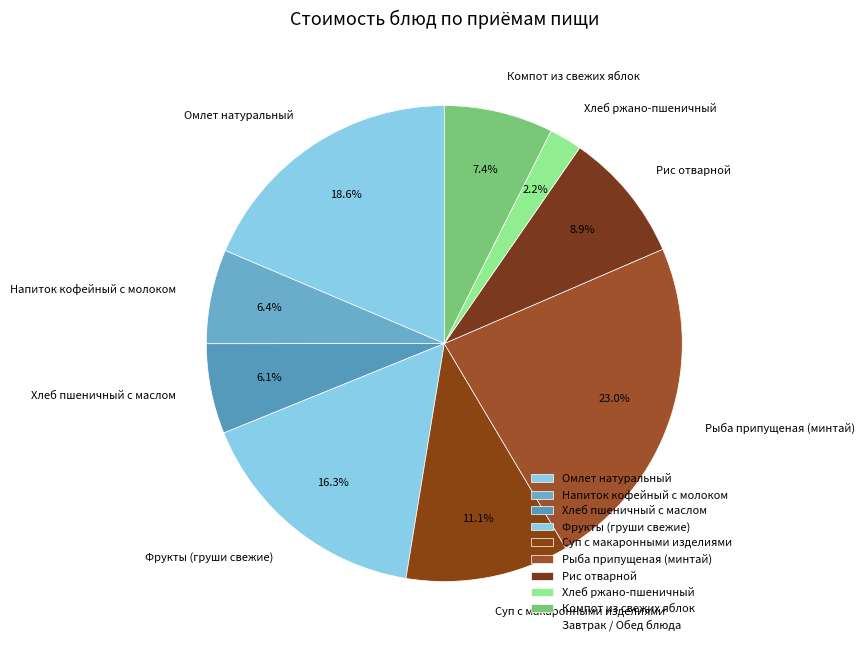

What is the total percentage of Суп с макаронными изделиями and Рыба припущеная (минтай)?

34.1%